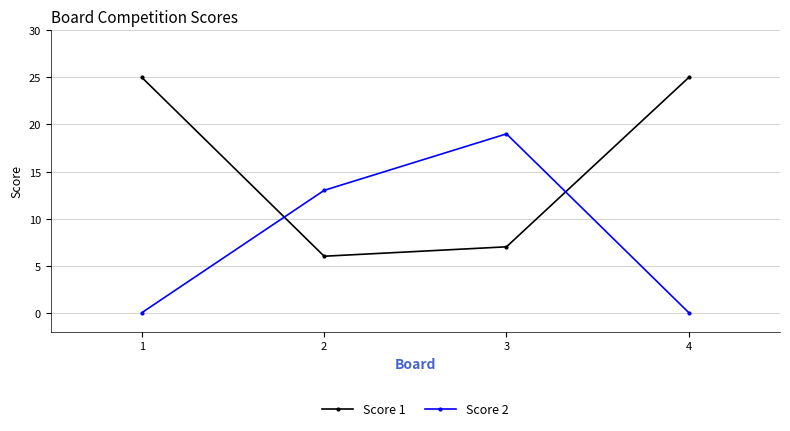

The Score 1 series shows 7 at 3. True or false?

True